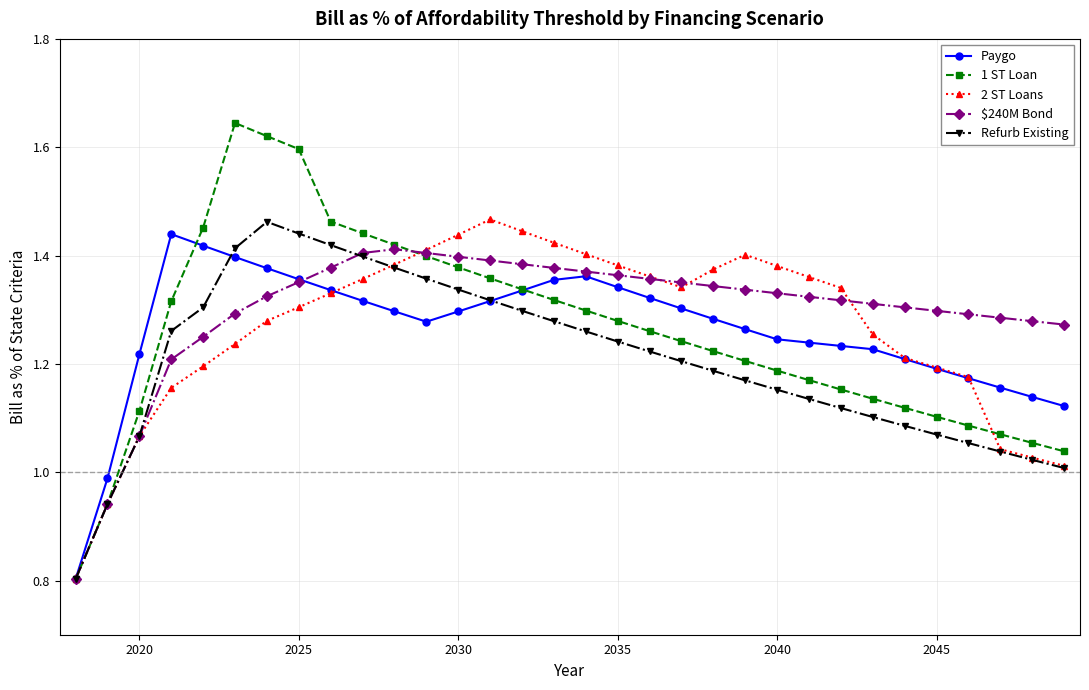

At how many categories does at least one series exceed 0?

32